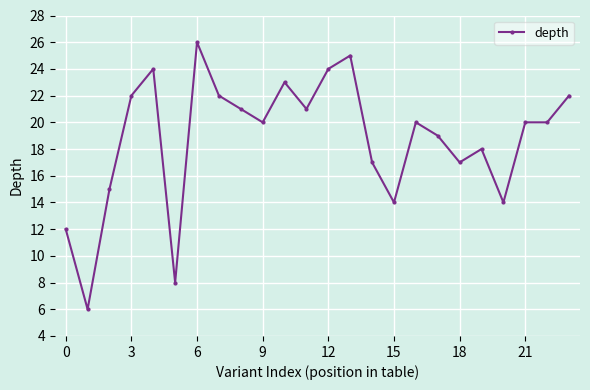

True or false: there are more than 1 points higher than both neighbors.

True